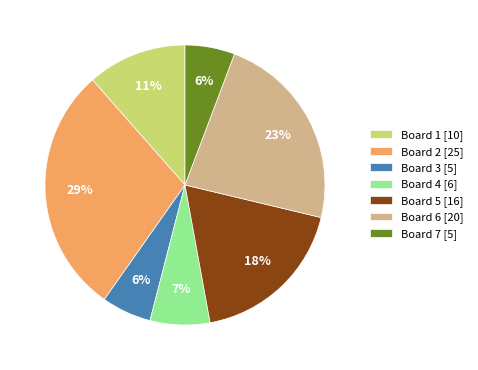

How many segments does this pie chart have?

7